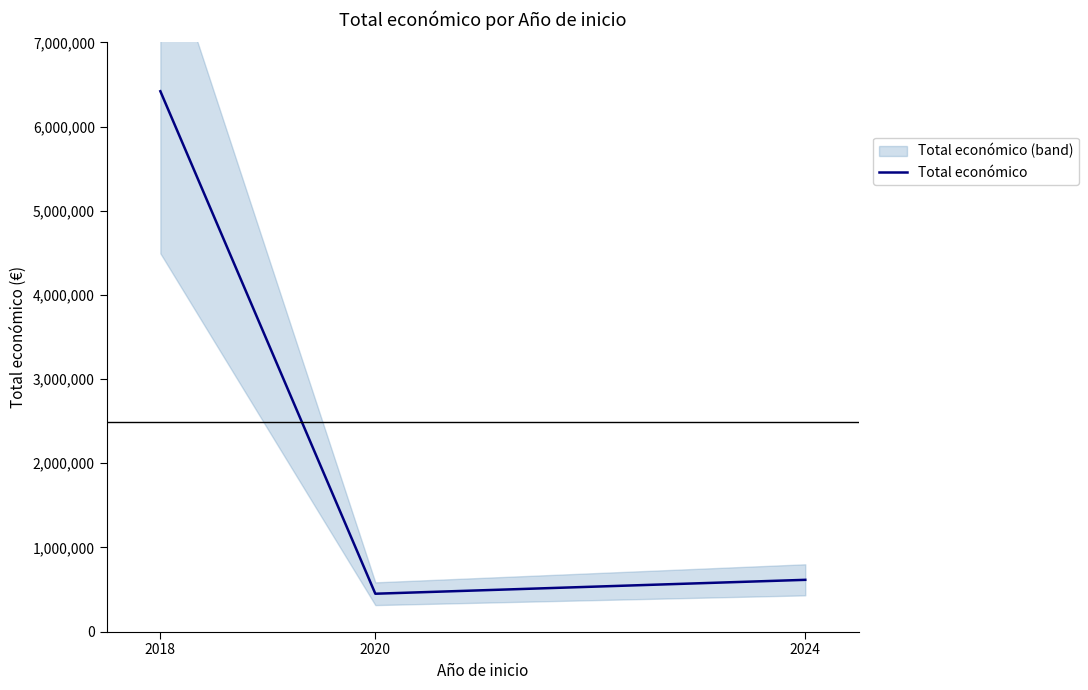

What is the difference between the maximum and minimum values?

5968763